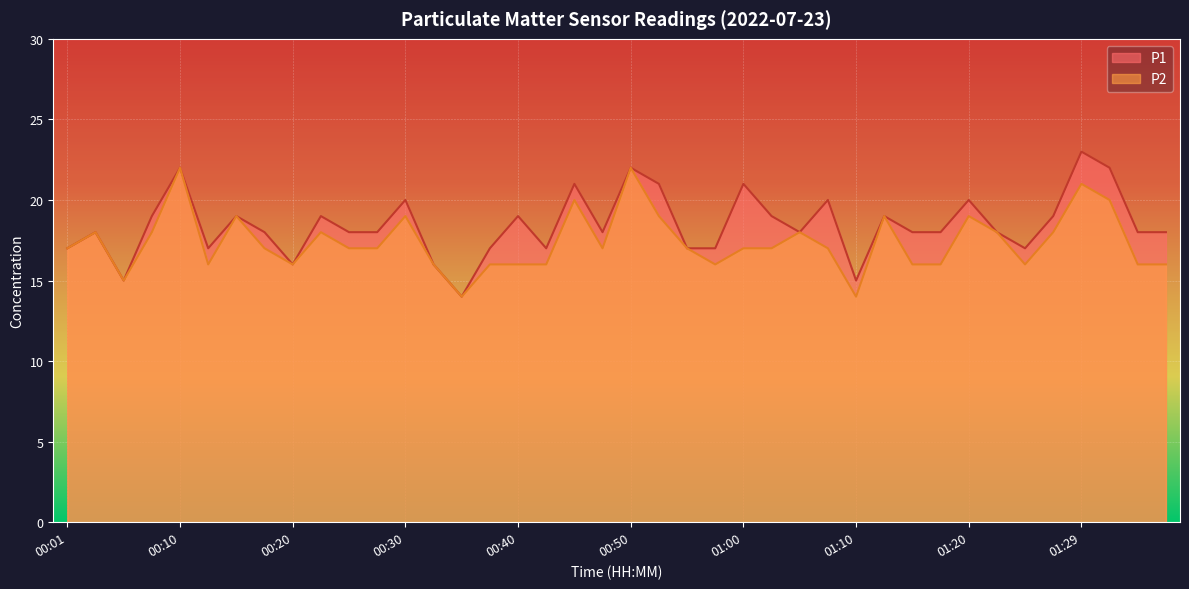

Does the chart display data point markers on the line(s)?

No